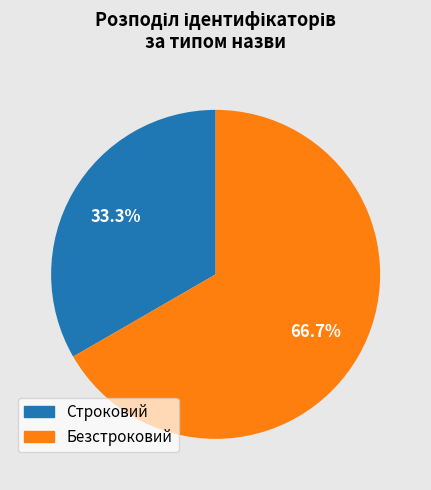

Which slice is the smallest?

Строковий